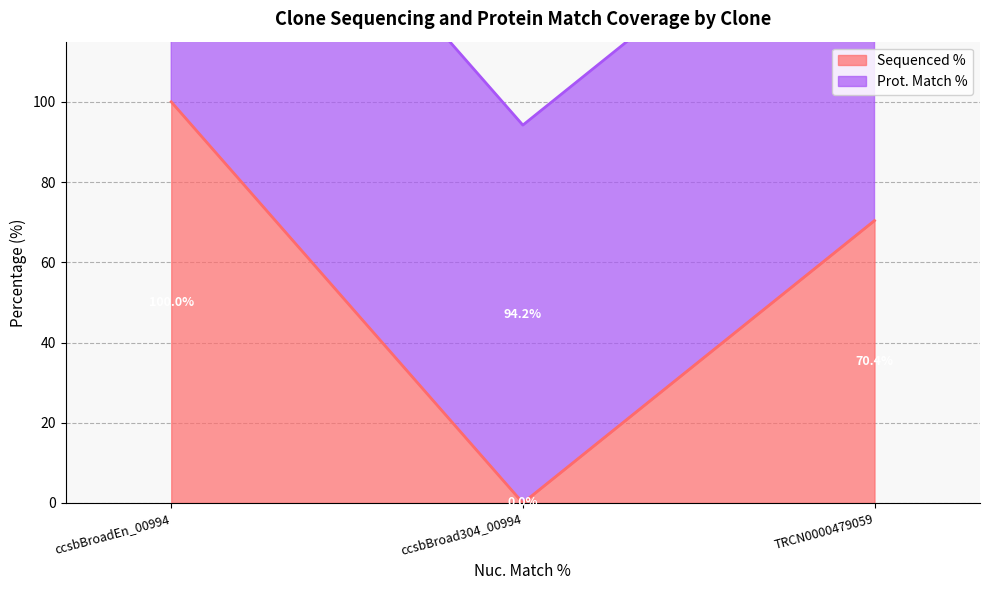

Where is the data nearest to the value 50?

TRCN0000479059